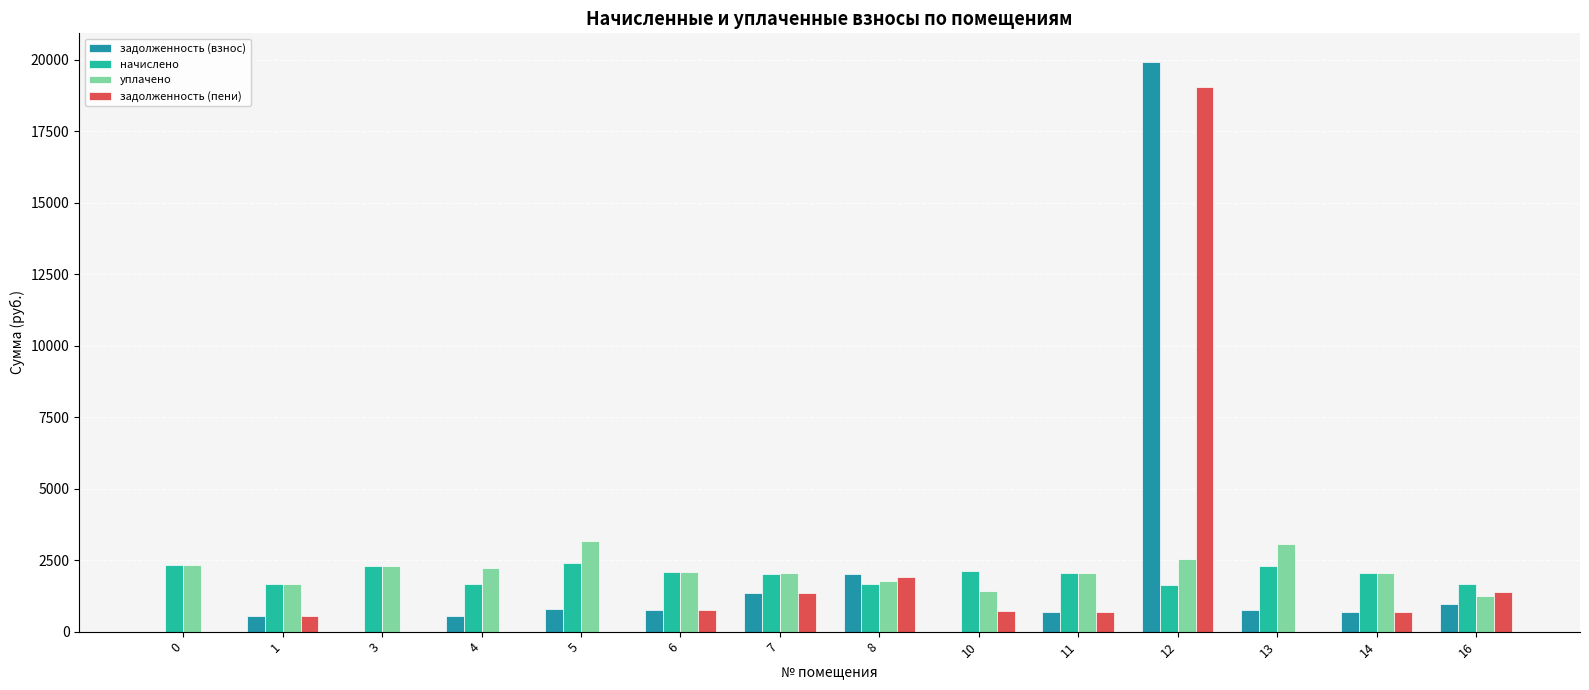

What is the sum of the задолженность (пени) values at 6 and 7?

2101.4